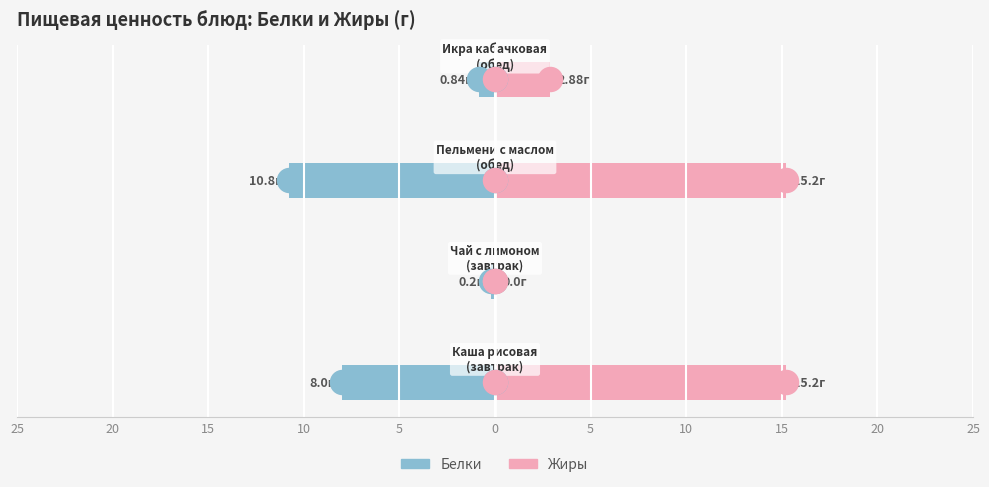

Is the value of Белки at 15 greater than the value of Жиры at 25?

No